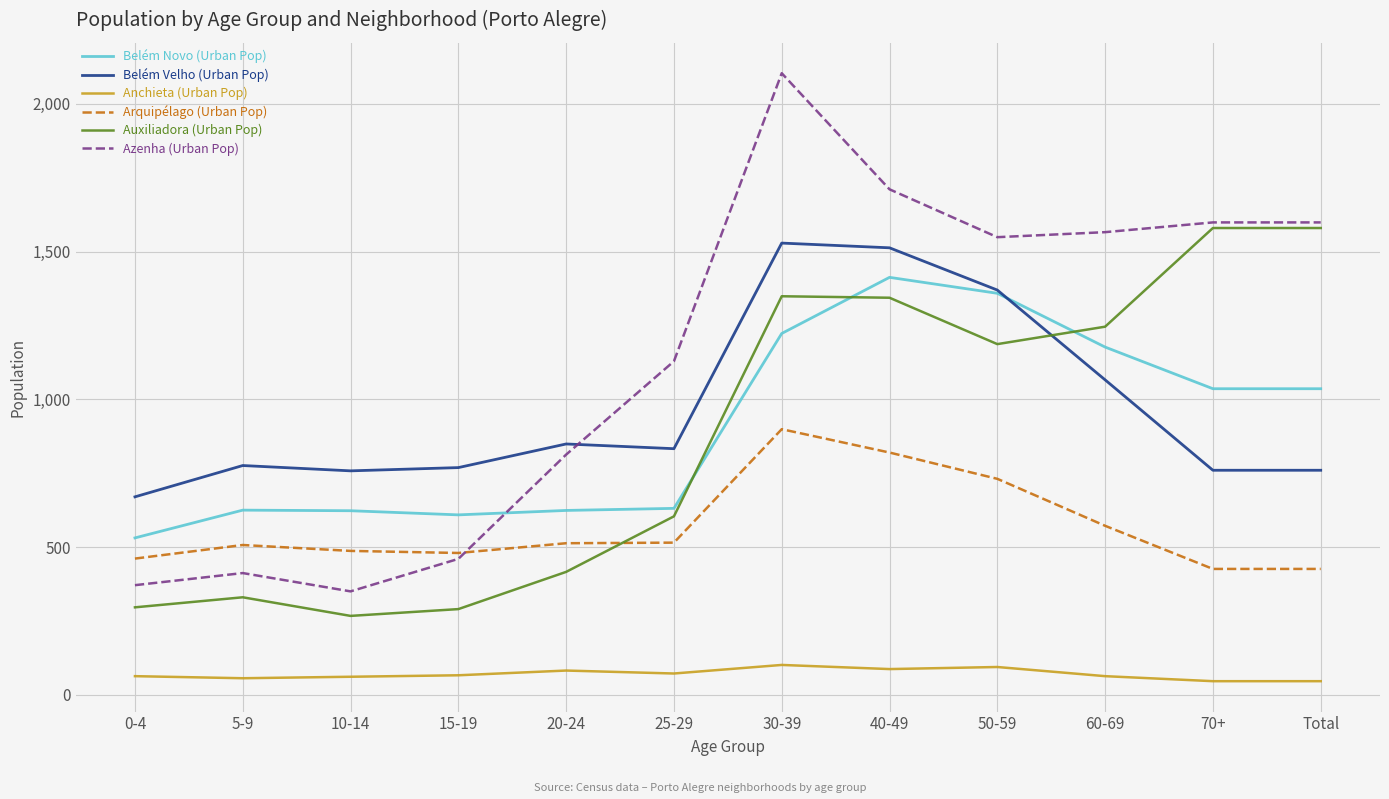

Which series has the largest total across all categories?

Azenha (Urban Pop)